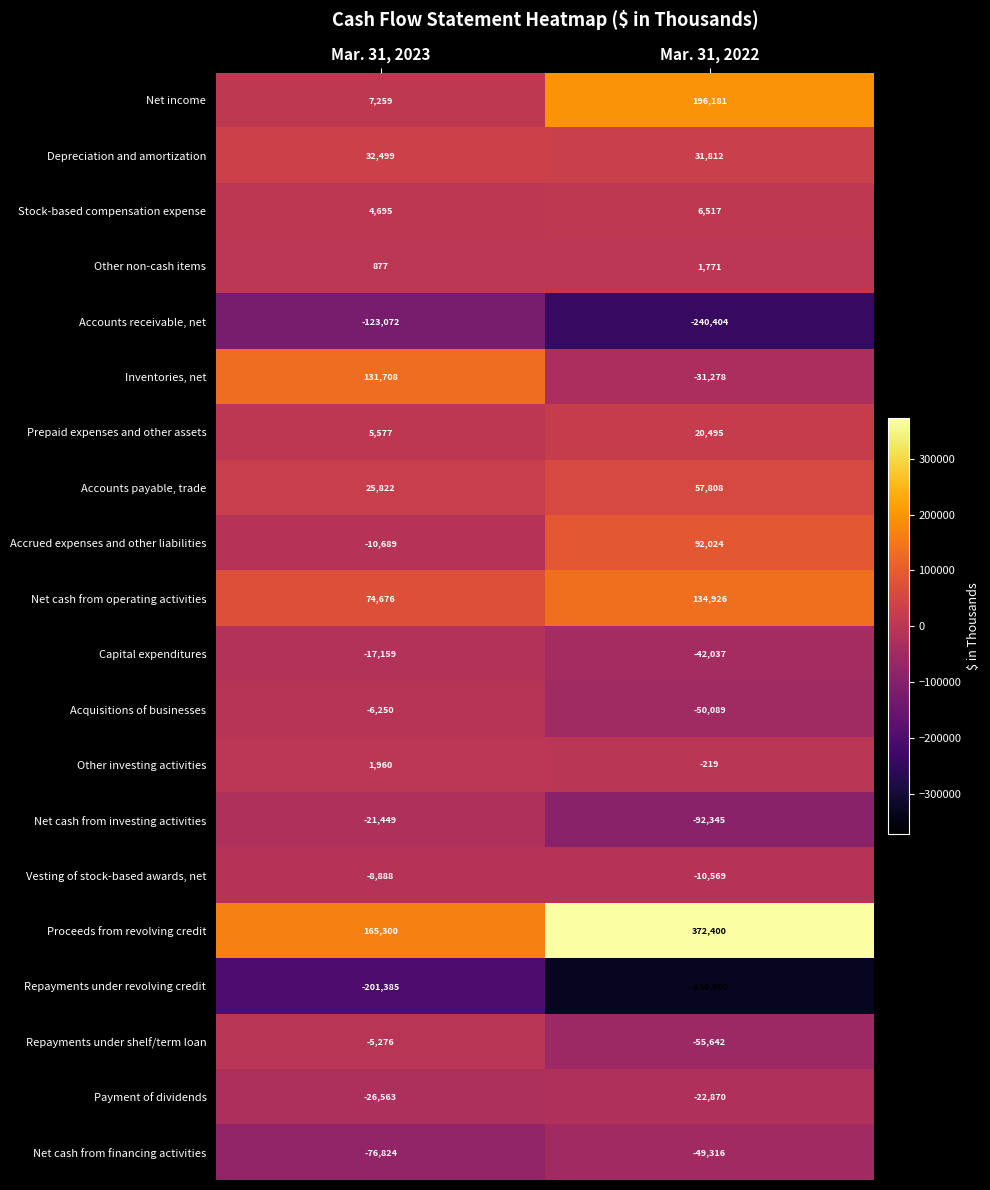

What is the highest value of the Vesting of stock-based awards, net series?

-8888